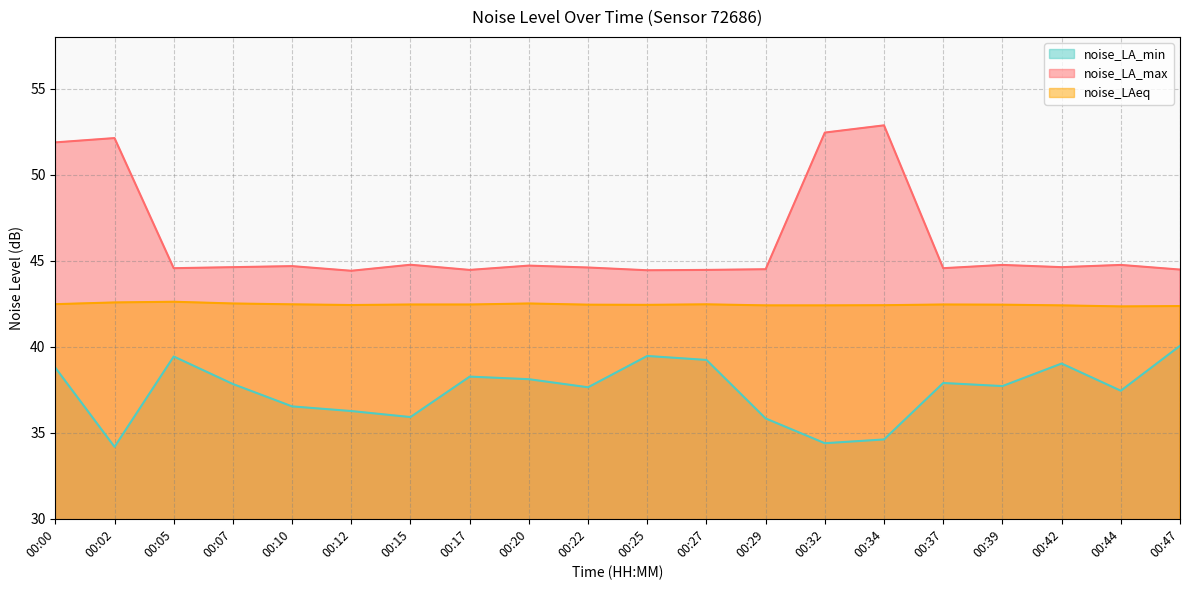

Where is the first local maximum for noise_LAeq?

00:05